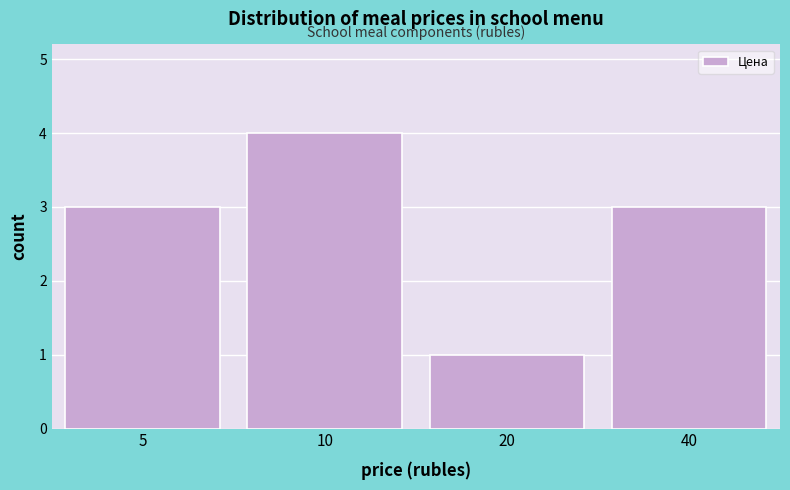

Reading right to left, list all the values displayed in this chart.

40=3	20=1	10=4	5=3